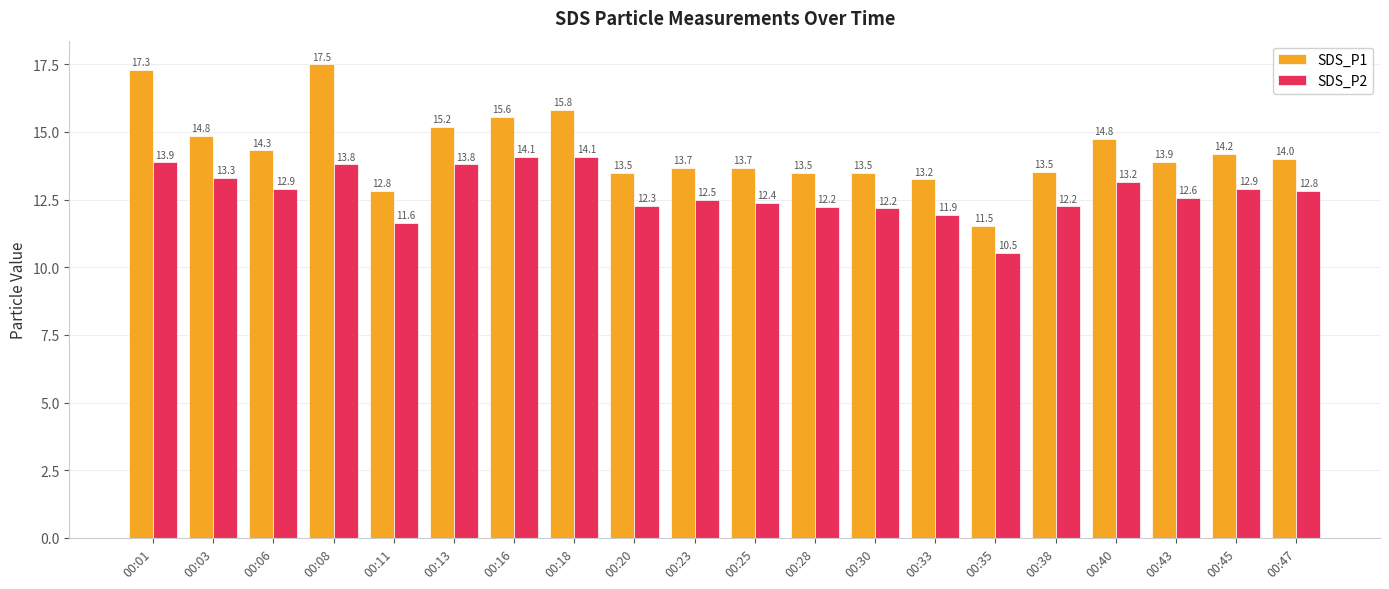

Rank the series at 00:45 from lowest to highest value.

SDS_P2, SDS_P1